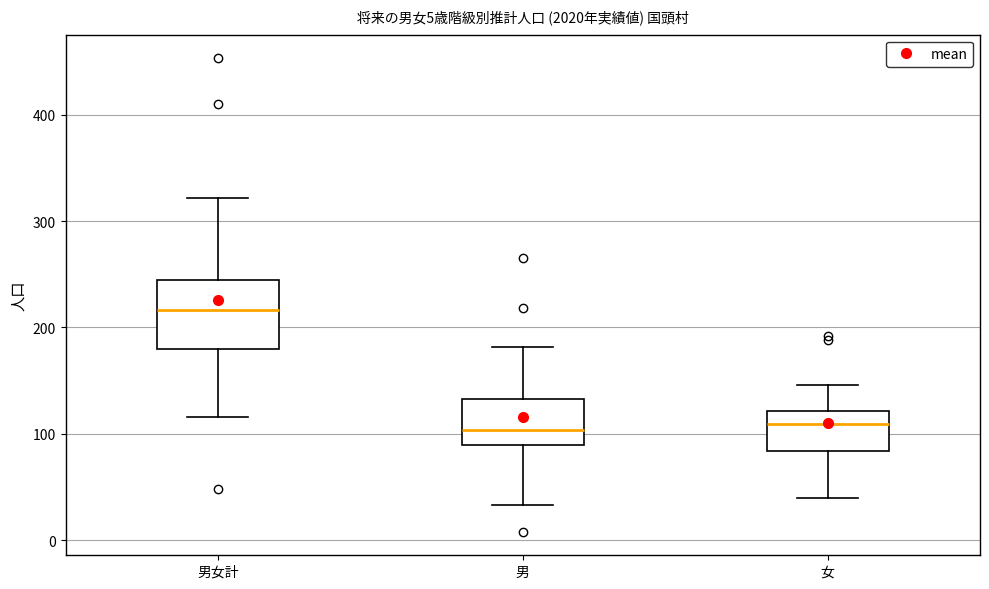

Comparing the boxes themselves (not the whiskers), which one is the tallest?

男女計